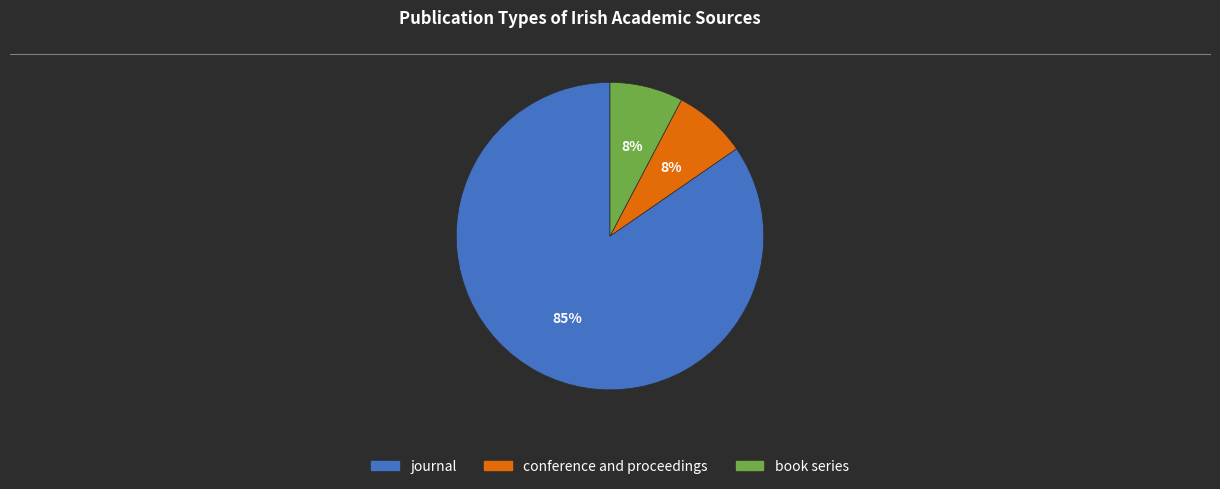

What is the majority slice?

journal